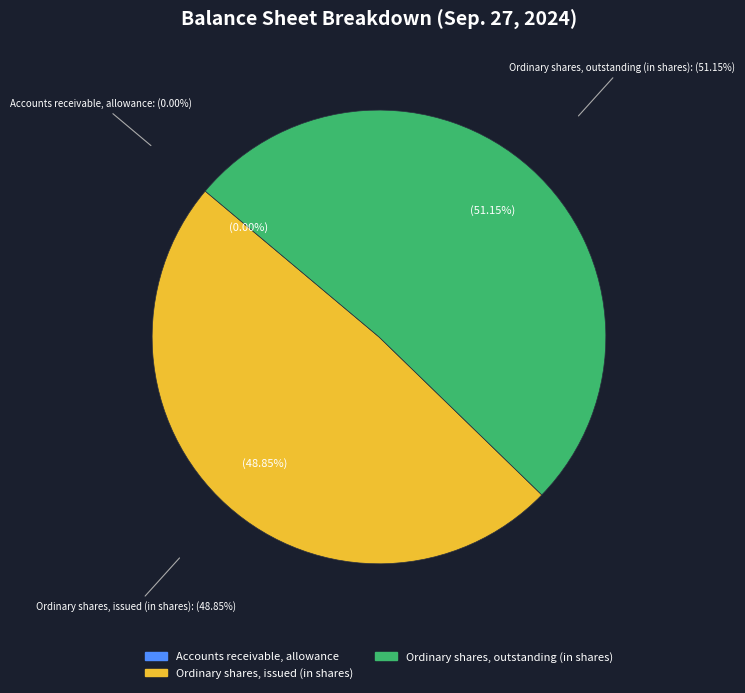

To the nearest percent, what is the average slice percentage?

33%